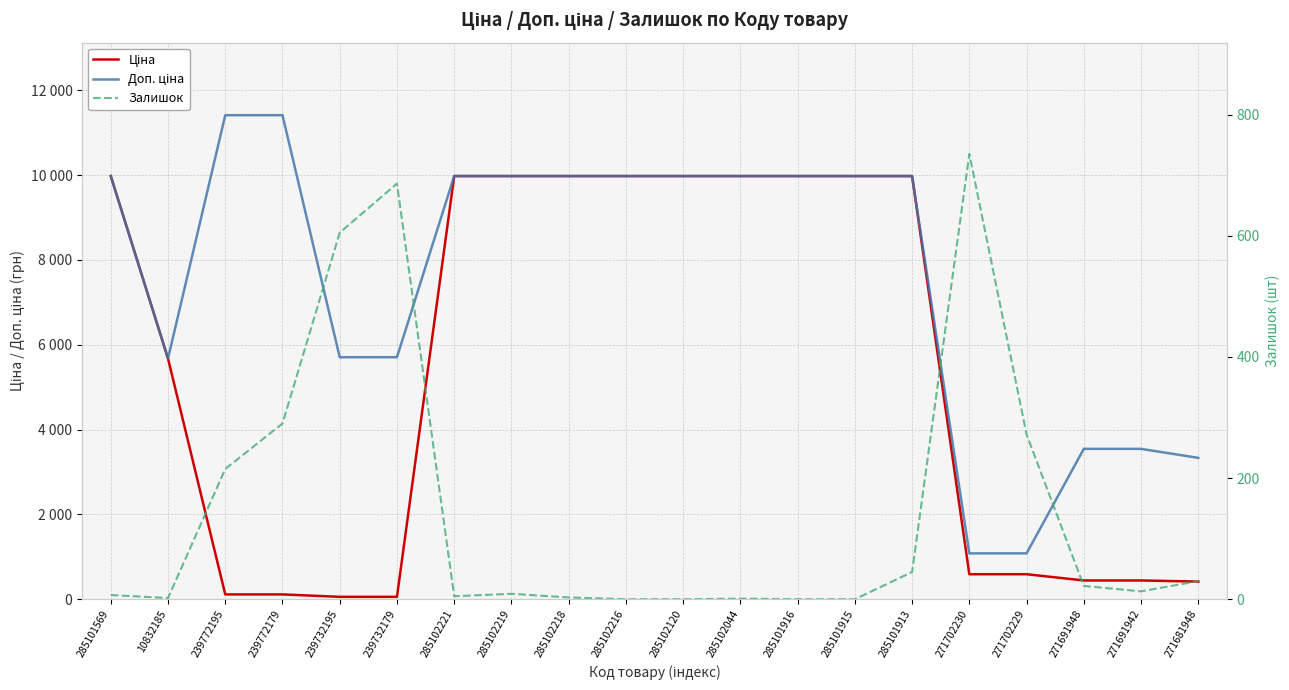

Where is Доп. ціна nearest to the value 6245?

239732195